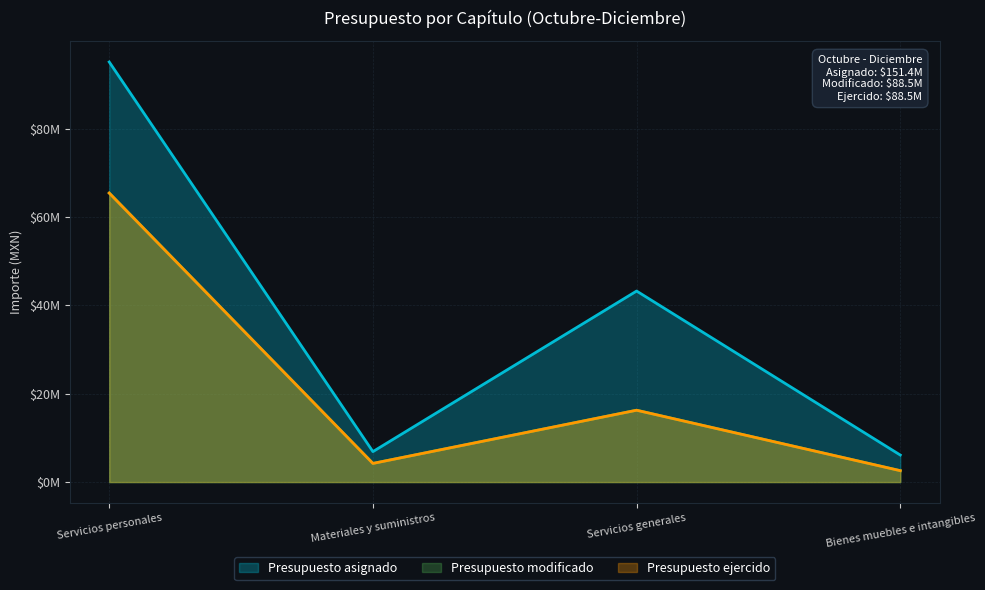

How many series are shown in this chart?

3